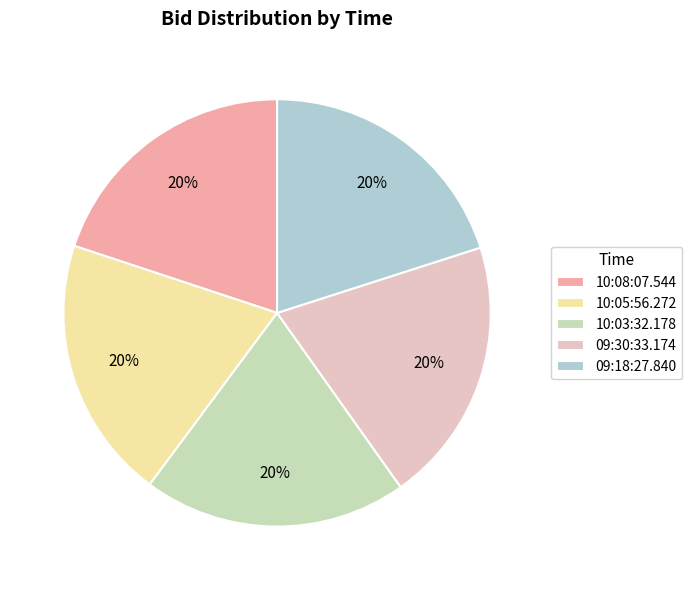

How many segments does this pie chart have?

5